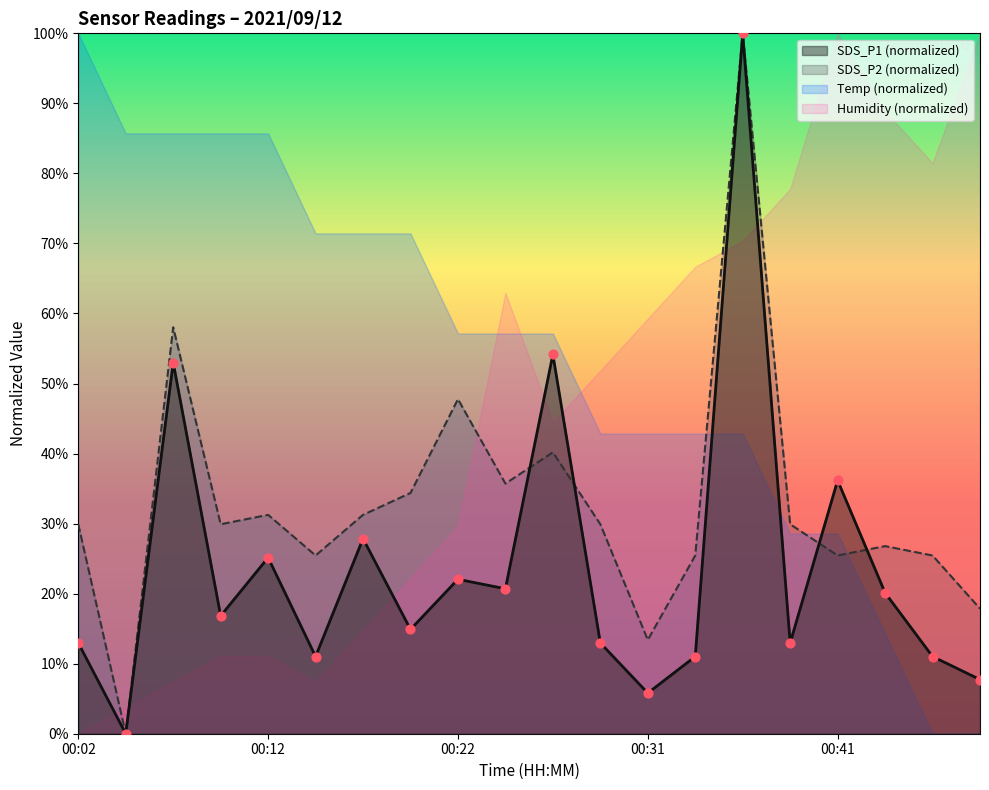

At which category is the sum across all series the highest?

00:36